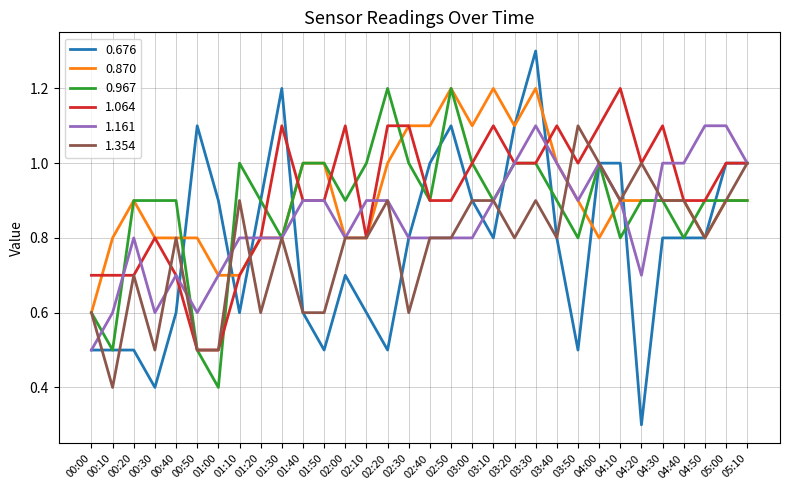

What is the difference between the maximum and minimum values in the 0.967 series?

0.8